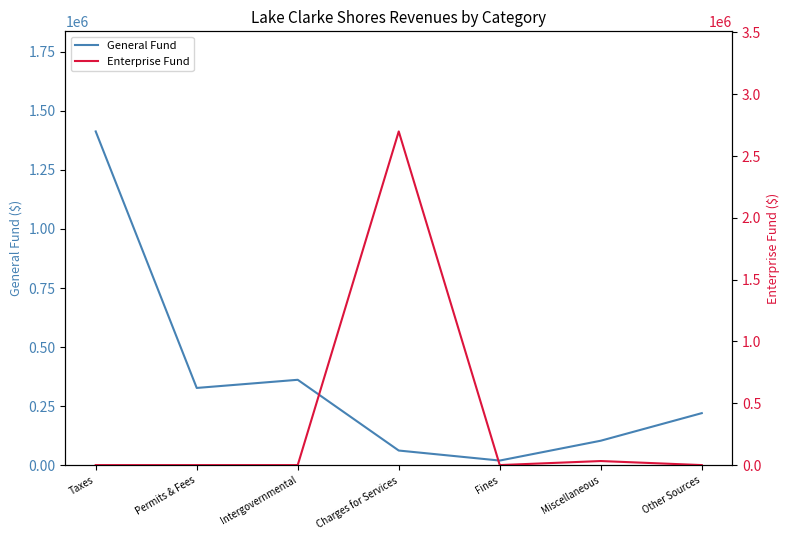

Where is General Fund nearest to the value 716201?

Intergovernmental